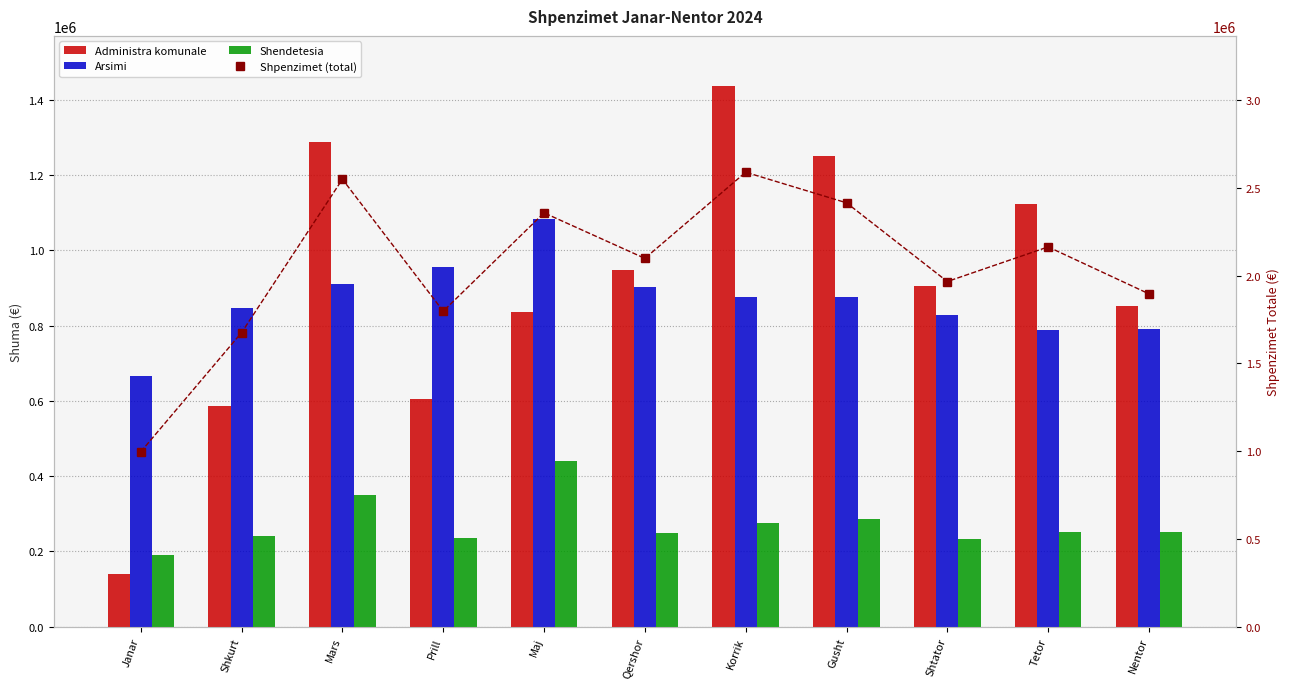

Between Mars and Prill, which series saw the biggest shift?

Shpenzimet (total)